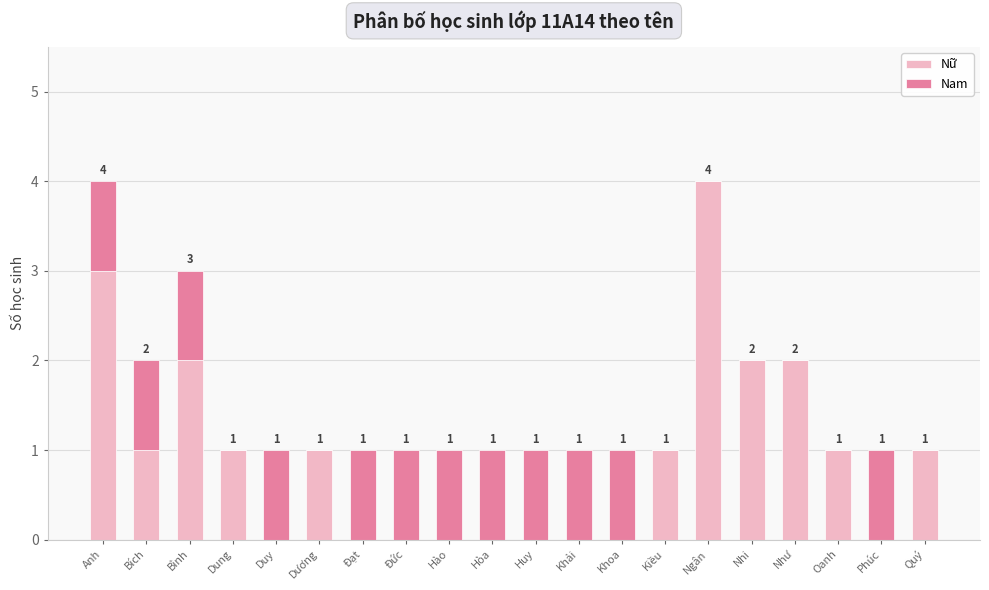

Which category has the highest value in the Nữ series?

Ngân